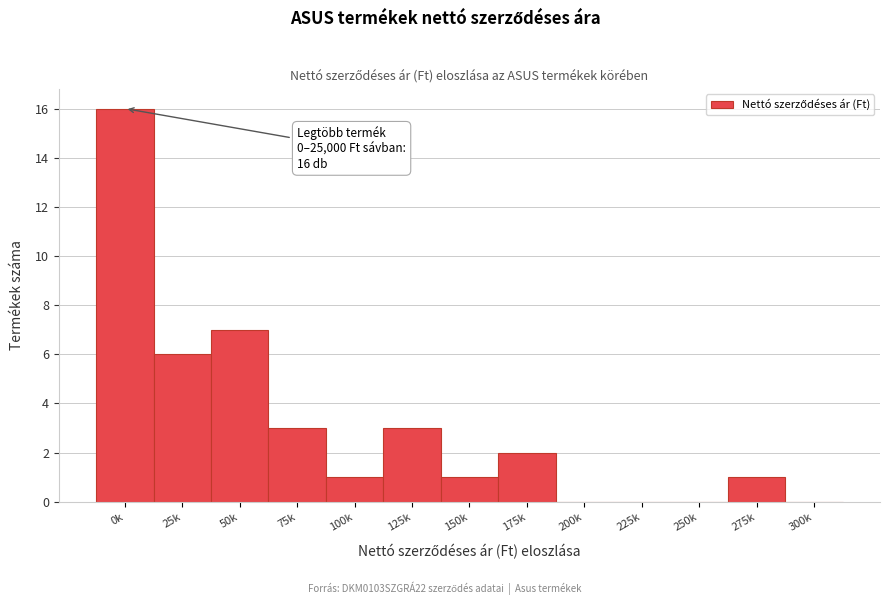

Reading left to right, list all the values displayed in this chart.

0k=16	25k=6	50k=7	75k=3	100k=1	125k=3	150k=1	175k=2	200k=0	225k=0	250k=0	275k=1	300k=0